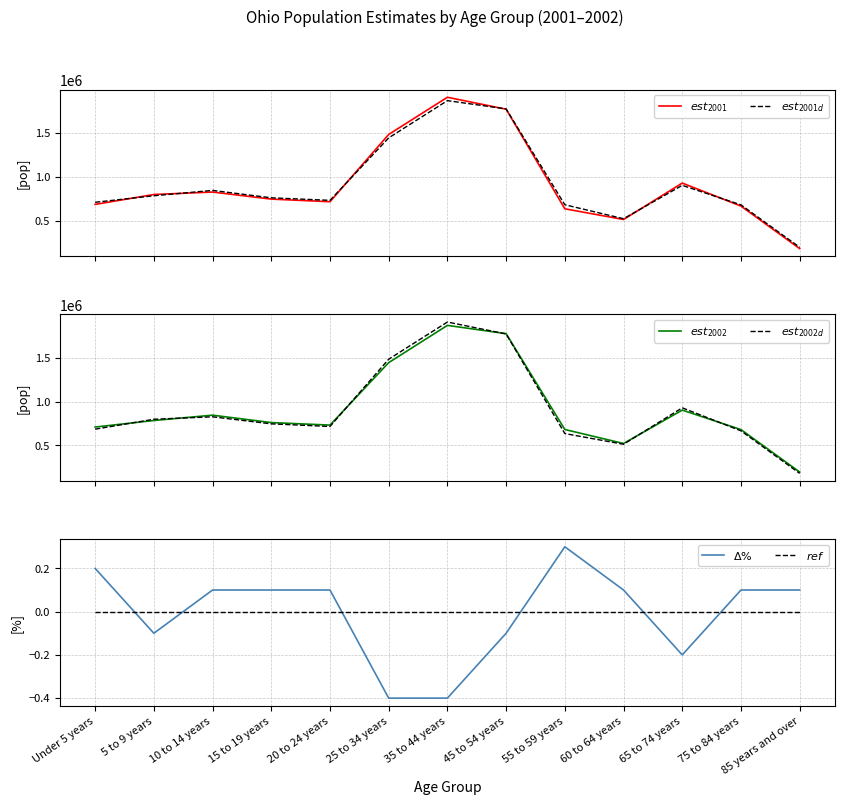

What is the label of the 13th point from the right?

Under 5 years